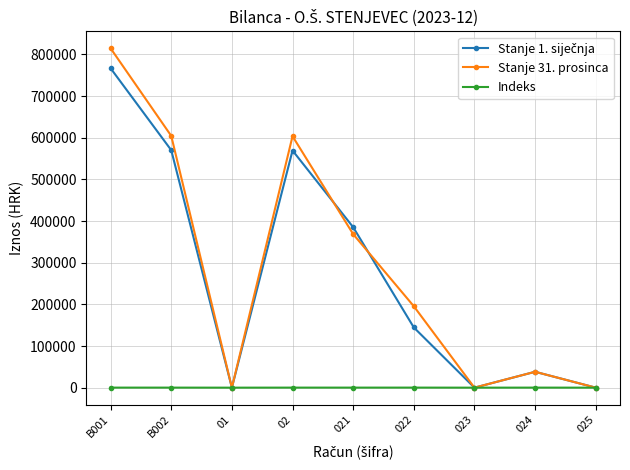

How many values in the Stanje 31. prosinca series are below 195416?

4